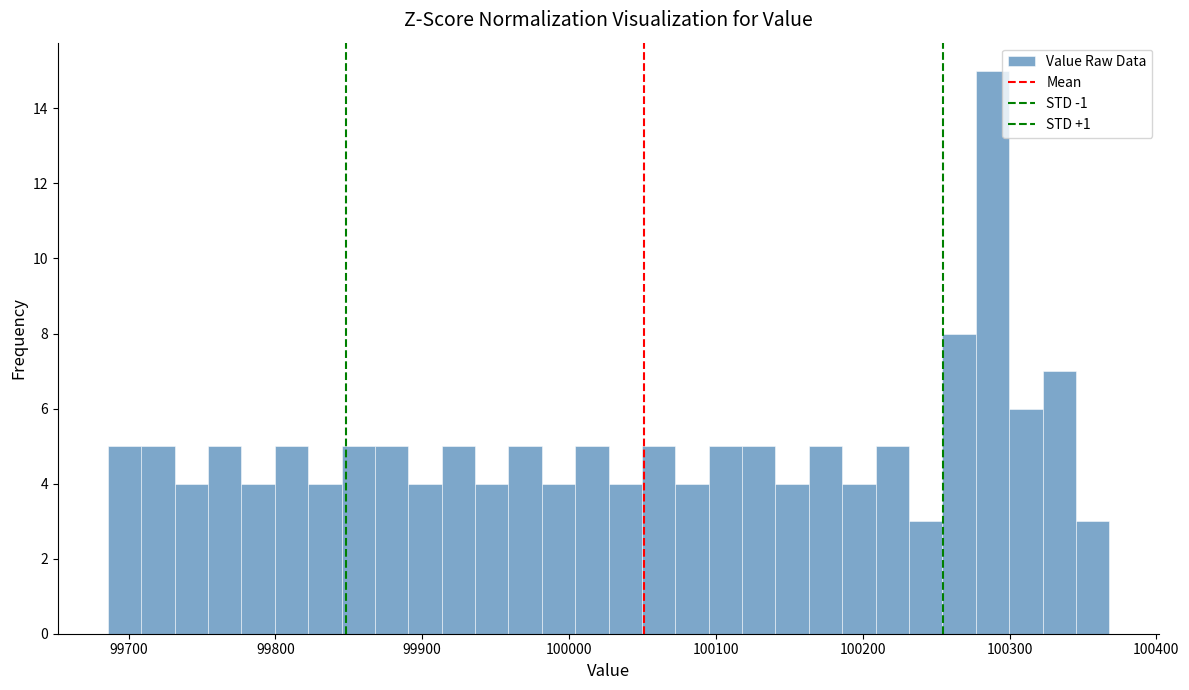

Around what value on the x-axis is the tallest bar? Give the approximate position of its centre, as read against the axis.

100290